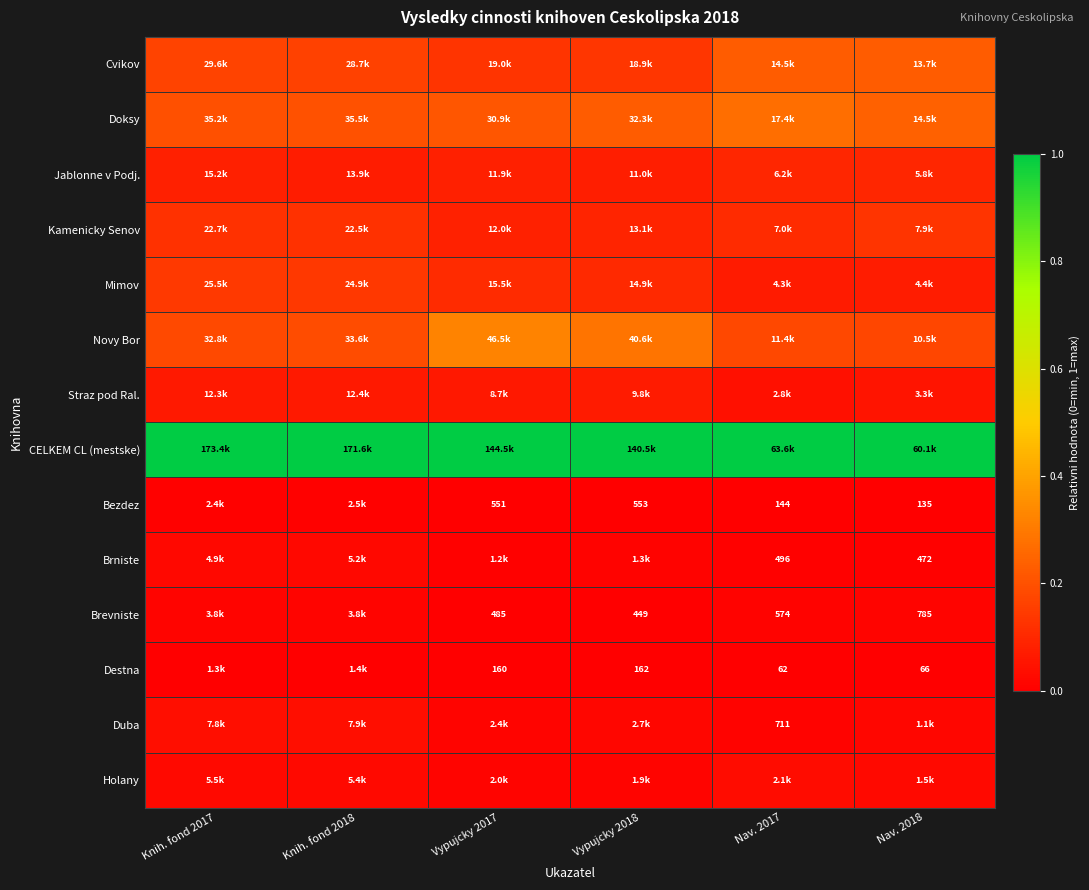

How many Holany values are between 0 and 1?

6